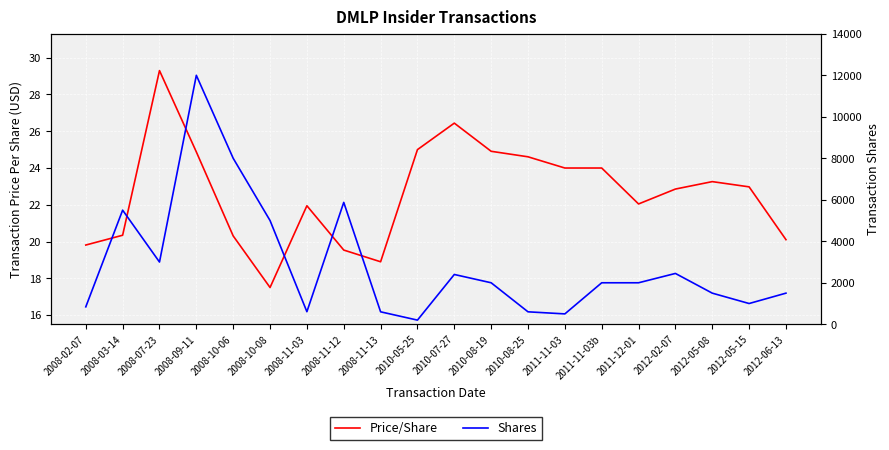

True or false: Price/Share has a value of 23.0 at 2012-05-15.

True